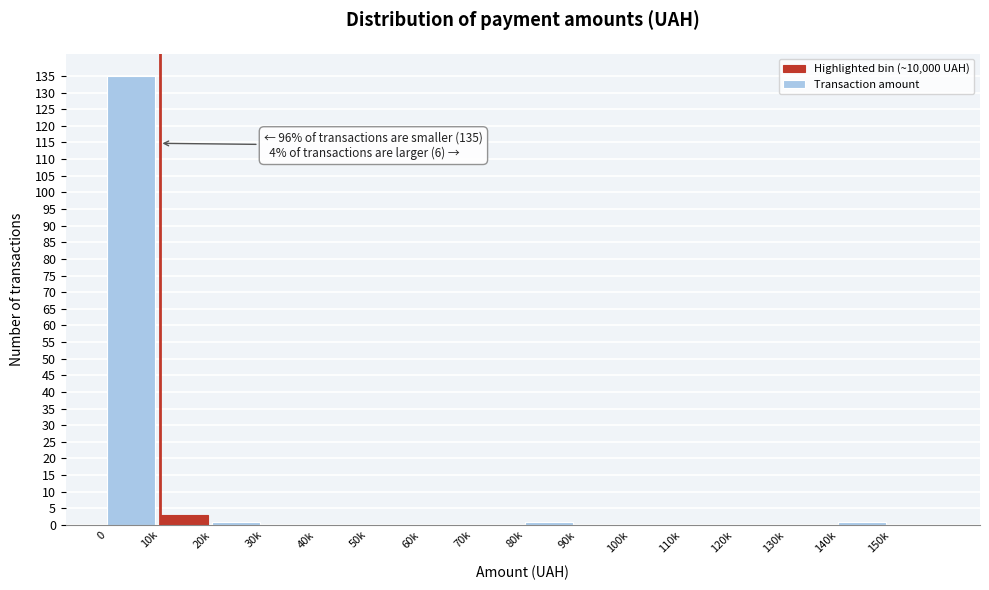

Reading right to left, transcribe all the data shown in this chart.

150k=0	140k=1	130k=0	120k=0	110k=0	100k=0	90k=0	80k=1	70k=0	60k=0	50k=0	40k=0	30k=0	20k=1	10k=3	0=135